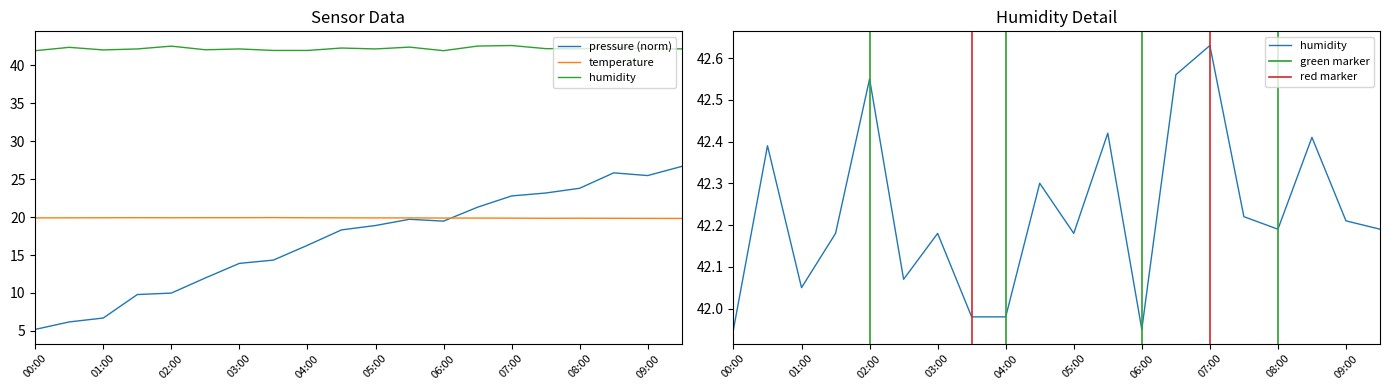

Which series has the widest spread of values?

pressure